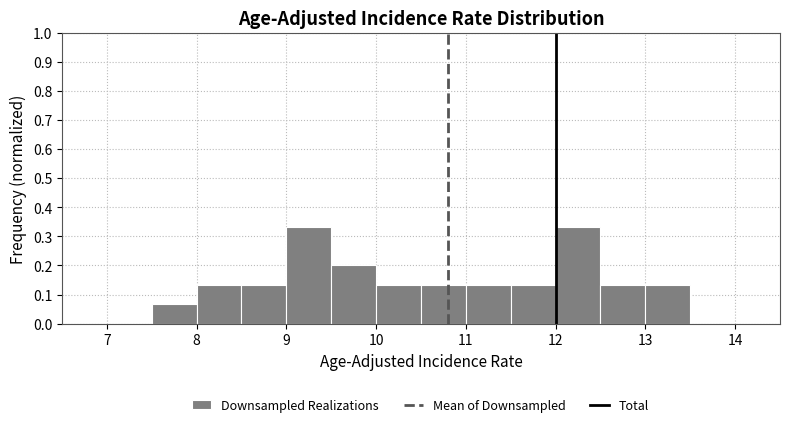

What is the height of the bar covering 13.0 to 13.5 on the x-axis? The values are not printed on the chart, so give them approximately, as read against the axis.

0.13